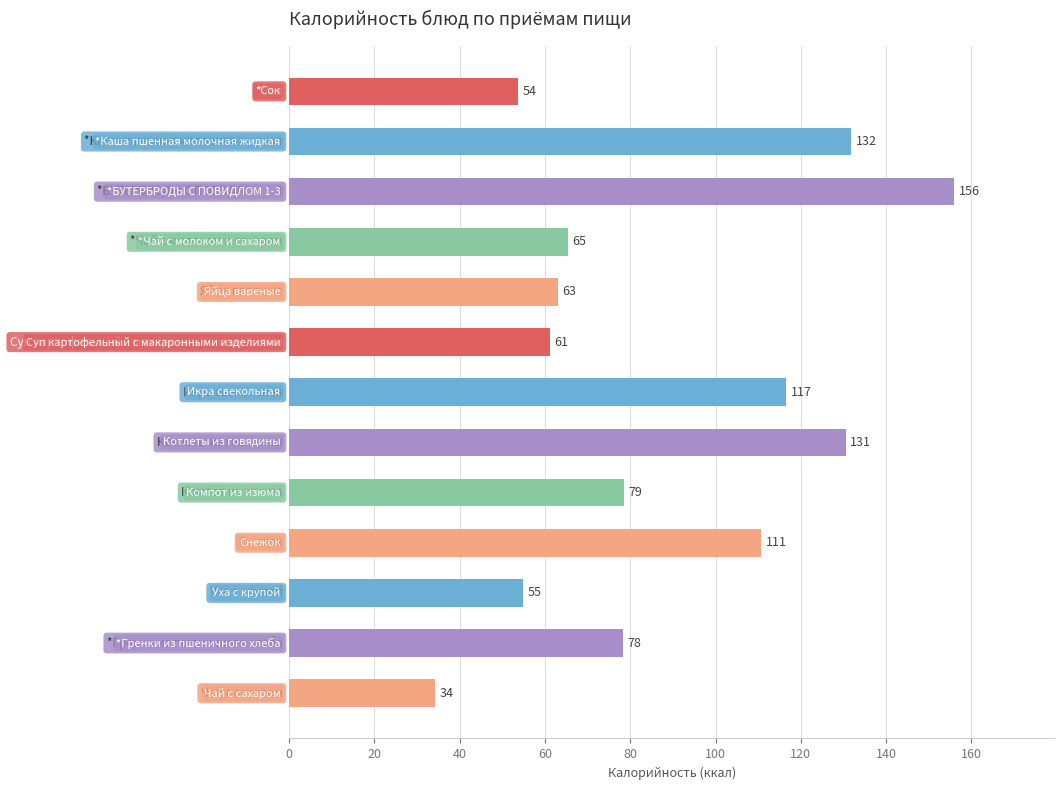

What is the value of the 9th bar from the top?

78.5